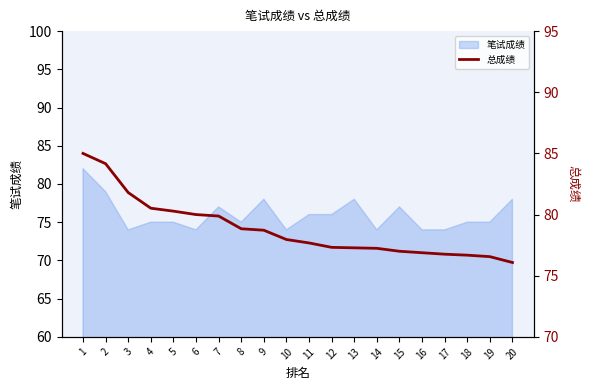

The value of 笔试成绩 at 10 is 102. True or false?

False